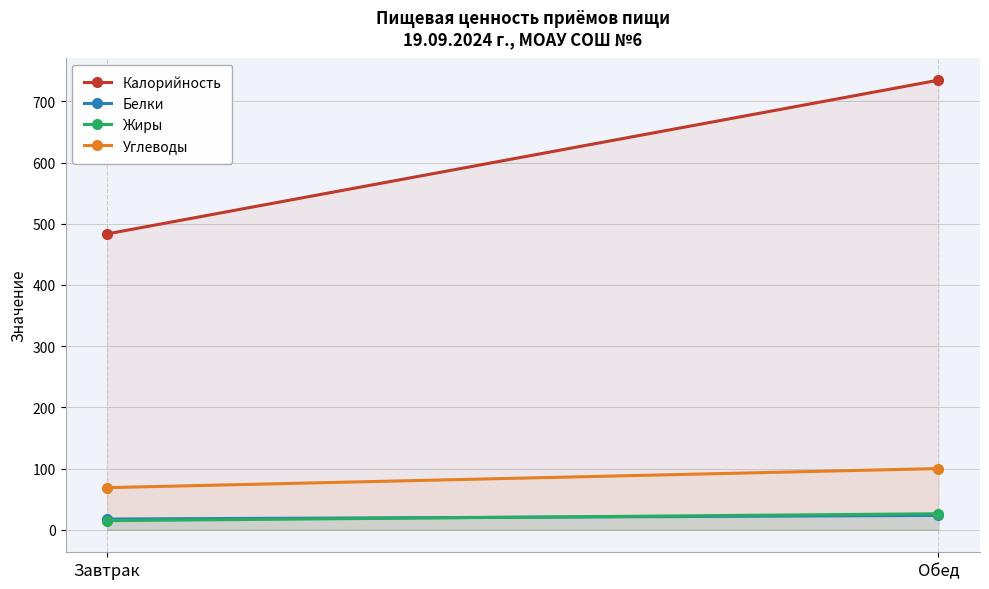

What is the approximate value of Углеводы at Завтрак?

68.9